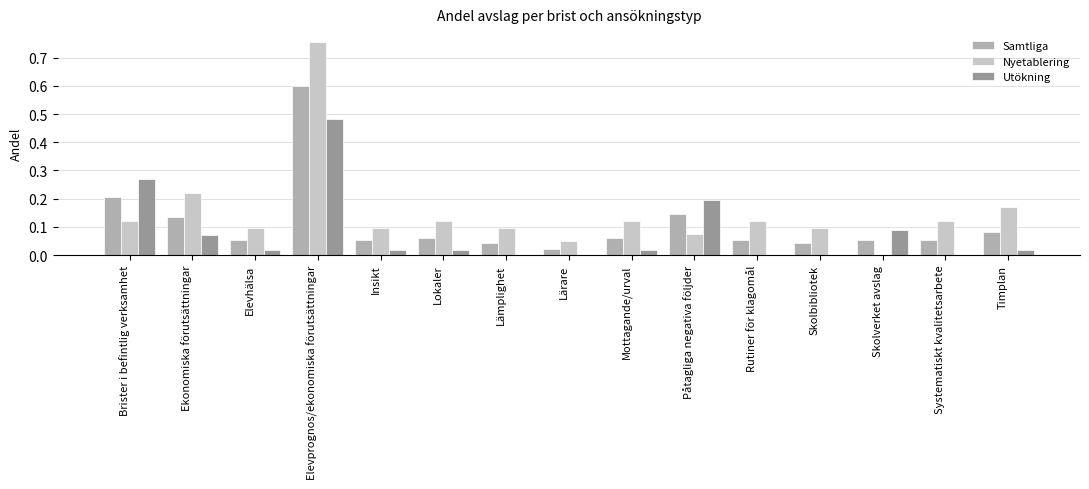

Does the chart contain stacked bars?

No